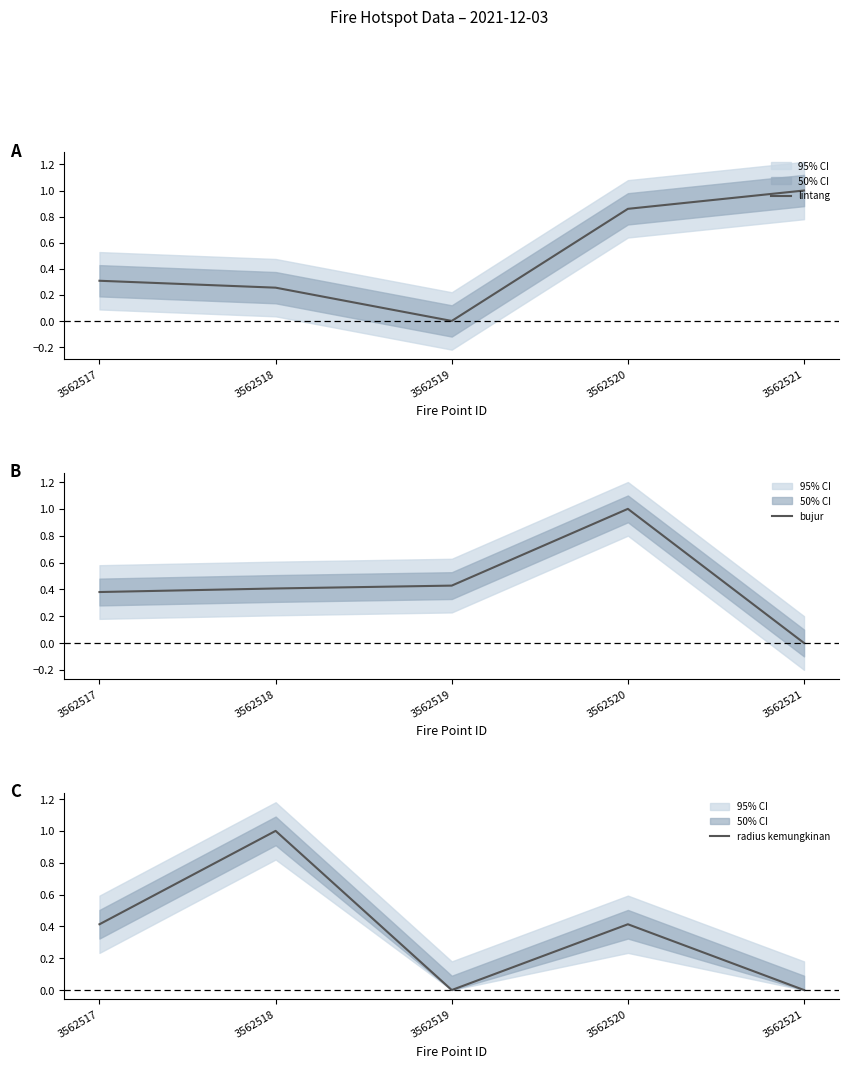

At which category does the chart reach its minimum across all series?

3562519